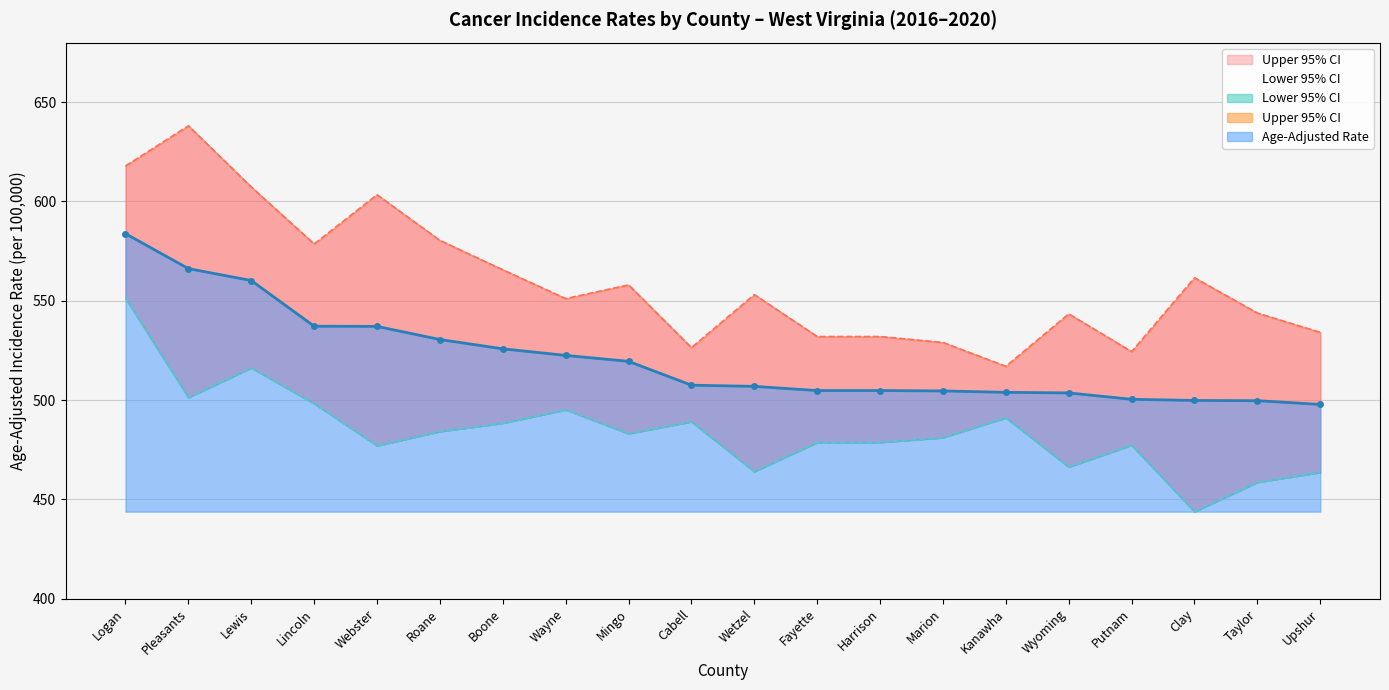

What are all the series names shown in the legend?

Age-Adjusted Rate, Lower 95% CI, Upper 95% CI